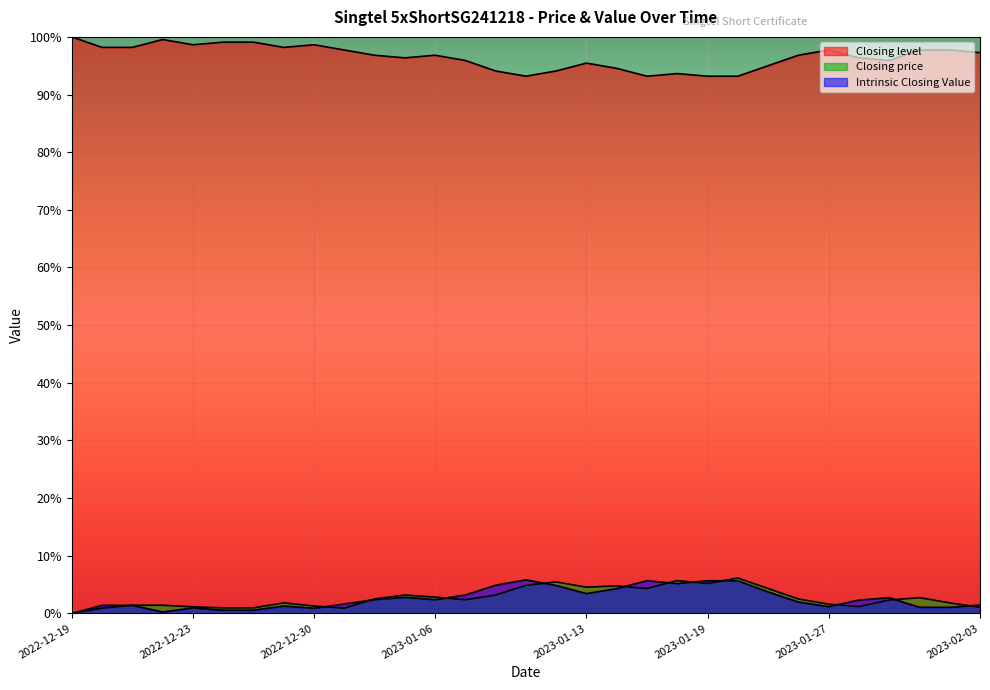

At which category does Intrinsic Closing Value reach its first local valley?

2022-12-22